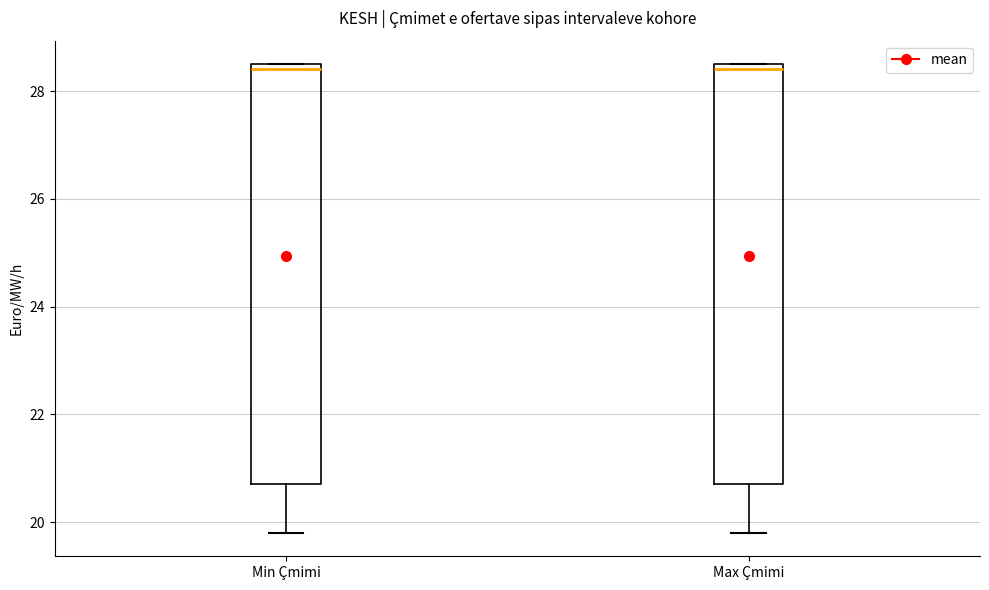

Reading left to right, read every box against the y-axis: the position of its median line, the range the box covers, and the ends of its whiskers. The values are not printed on the chart, so give them approximately, as read against the axis.

Min Çmimi: median 28.4, box 20.8 to 28.6, whiskers 19.8 to 28.6
Max Çmimi: median 28.4, box 20.8 to 28.6, whiskers 19.8 to 28.6